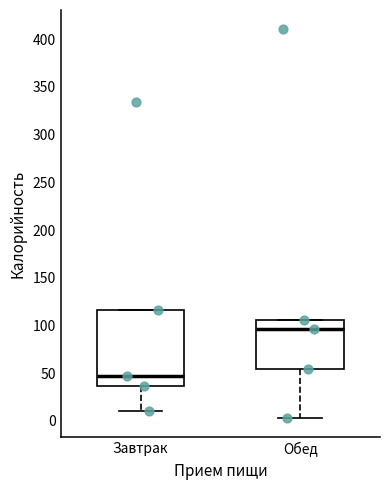

Reading left to right, transcribe this box plot: for each box, give where its median line is, the range the box spans, and where its two whiskers end, as read against the y-axis. The values are not printed on the chart, so give them approximately, as read against the axis.

Завтрак: median 45, box 35 to 115, whiskers 10 to 115
Обед: median 95, box 55 to 105, whiskers 5 to 105